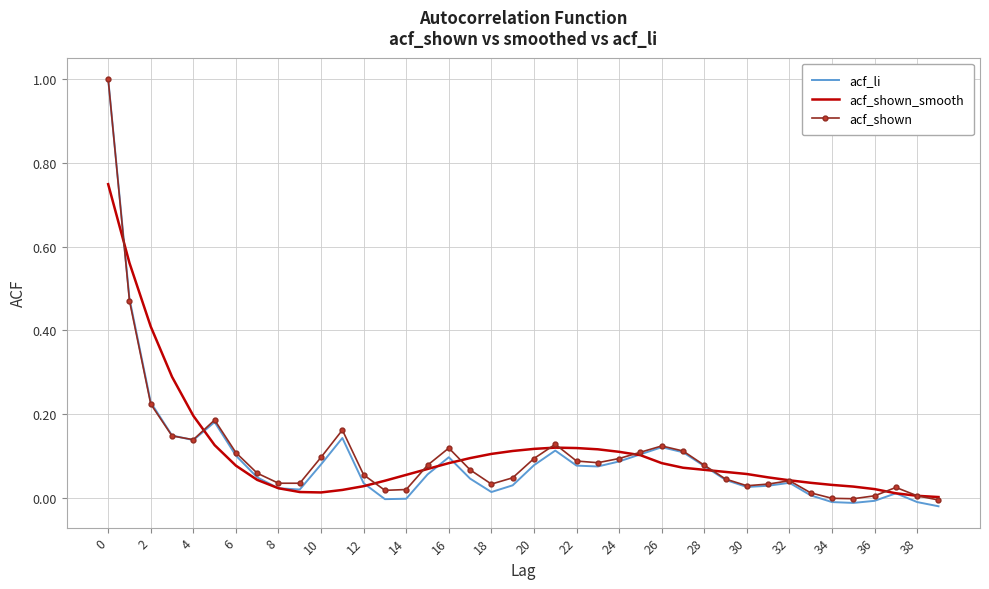

Which series has the largest range (max minus min)?

acf_li